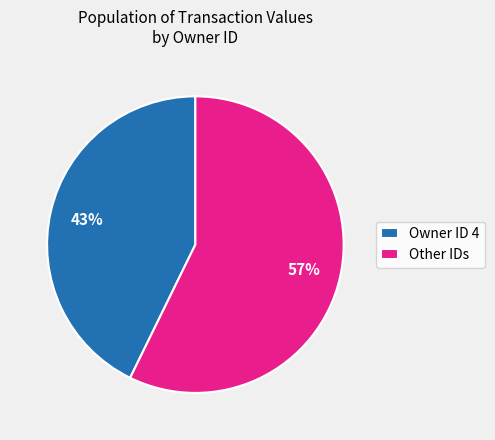

The Owner ID 4 slice represents 43% of the pie. True or false?

True